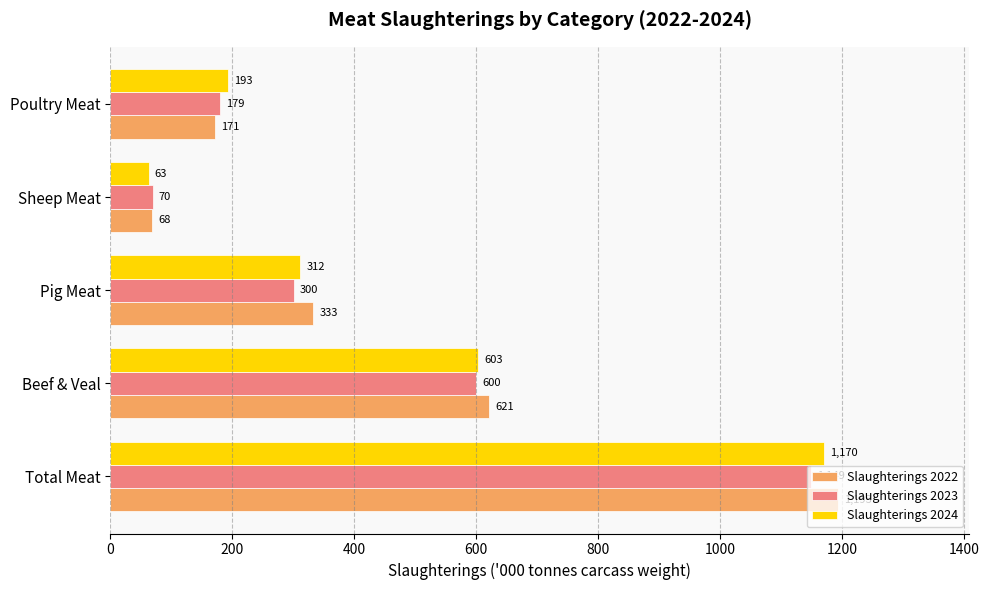

How many categories are shown in the chart?

5